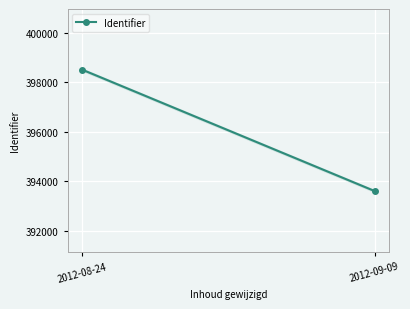

Reading left to right, transcribe all the data shown in this chart.

398509	393609